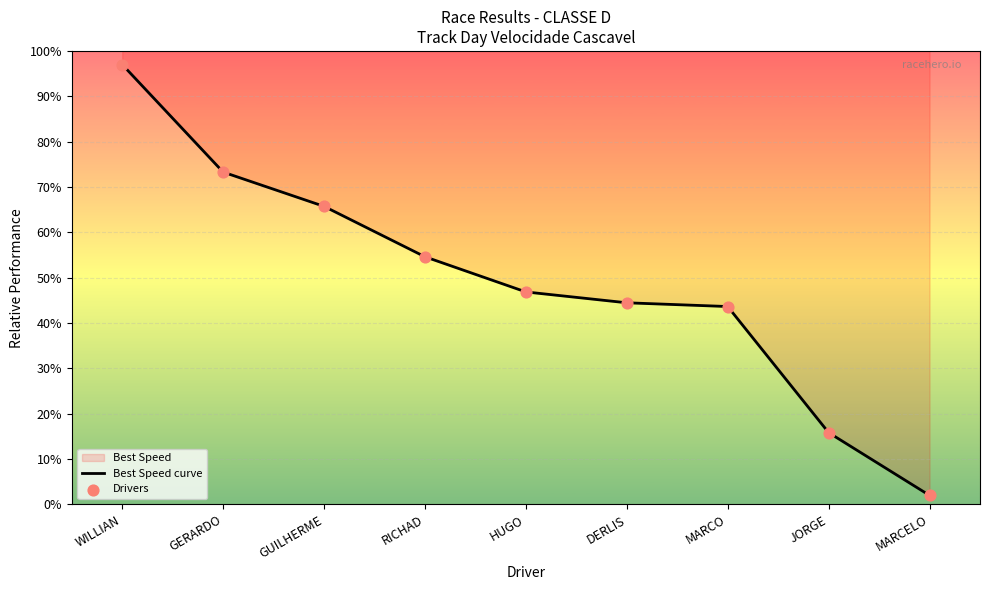

Which series has the largest Y range (max minus min)?

Best Speed curve